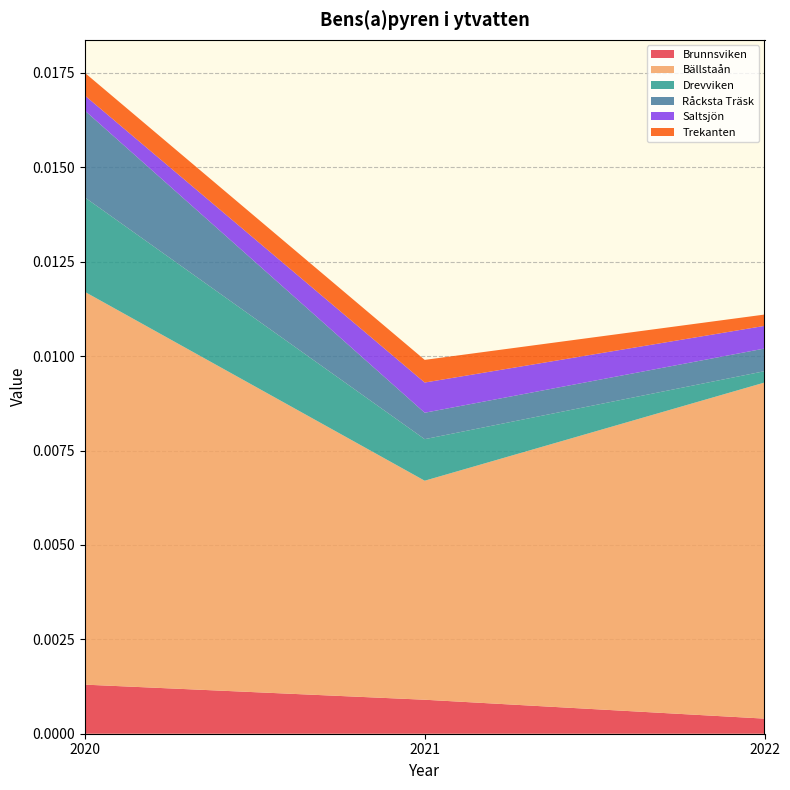

At which label does Brunnsviken reach its peak?

2020